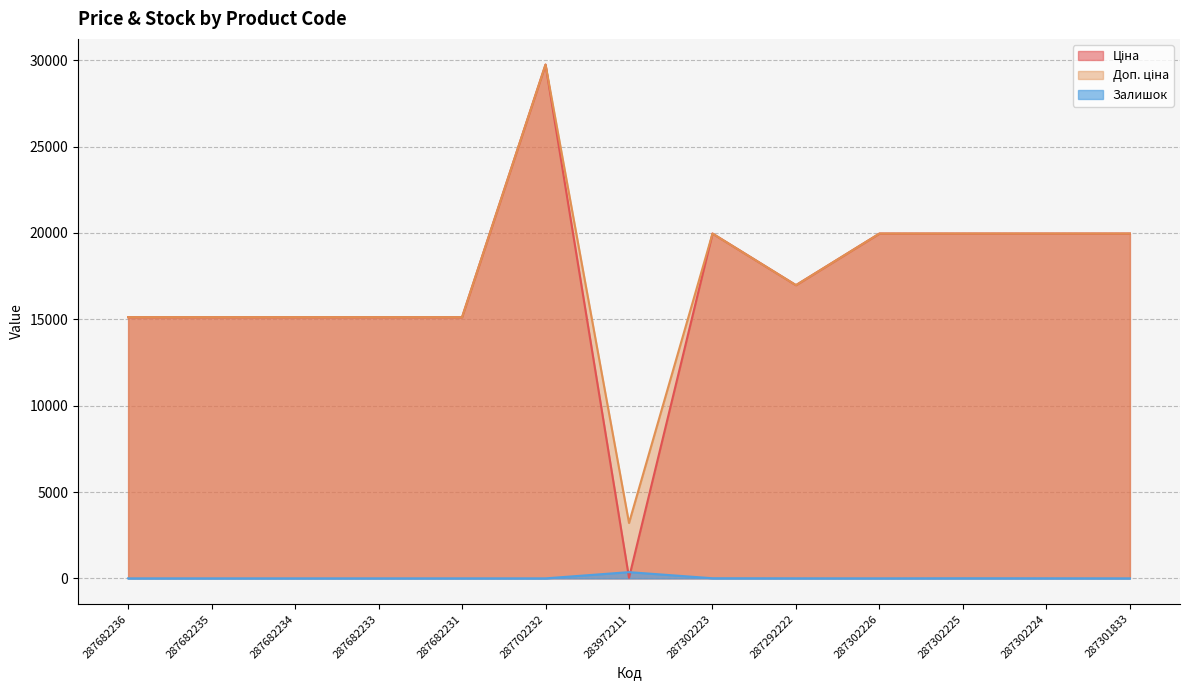

What is the difference between the Ціна values at 287302226 and 287682231?

4844.2